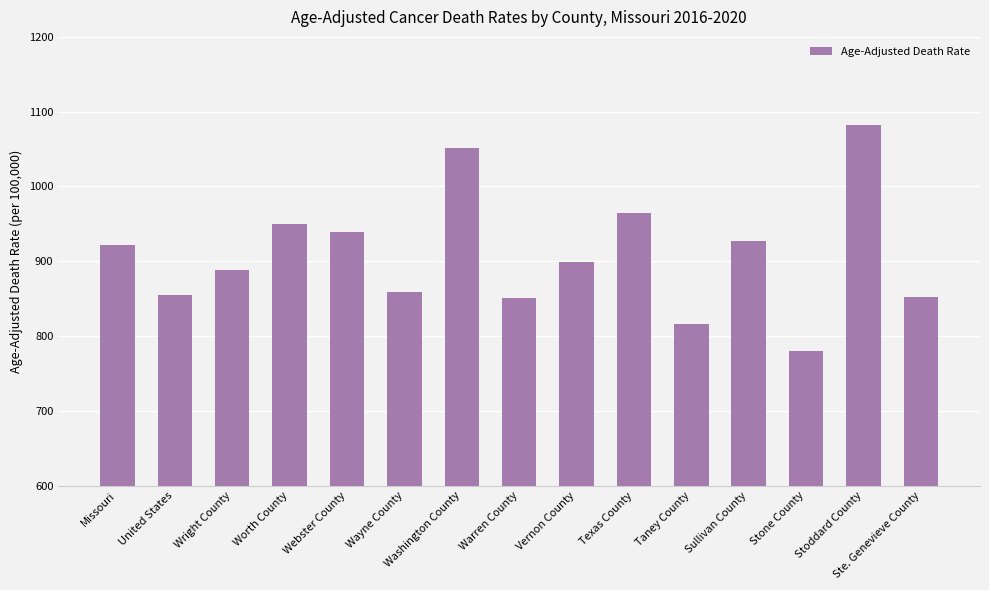

What is the difference between the second highest and minimum values?

270.9